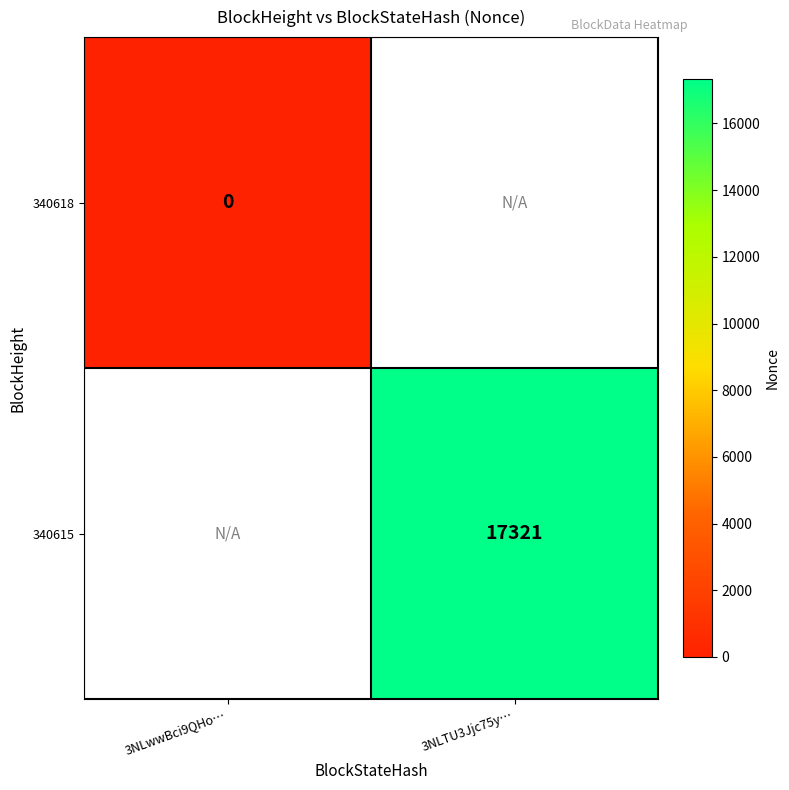

Is the value of 340615 at 3NLTU3Jjc75y… greater than the value of 340618 at 3NLwwBci9QHo…?

Yes